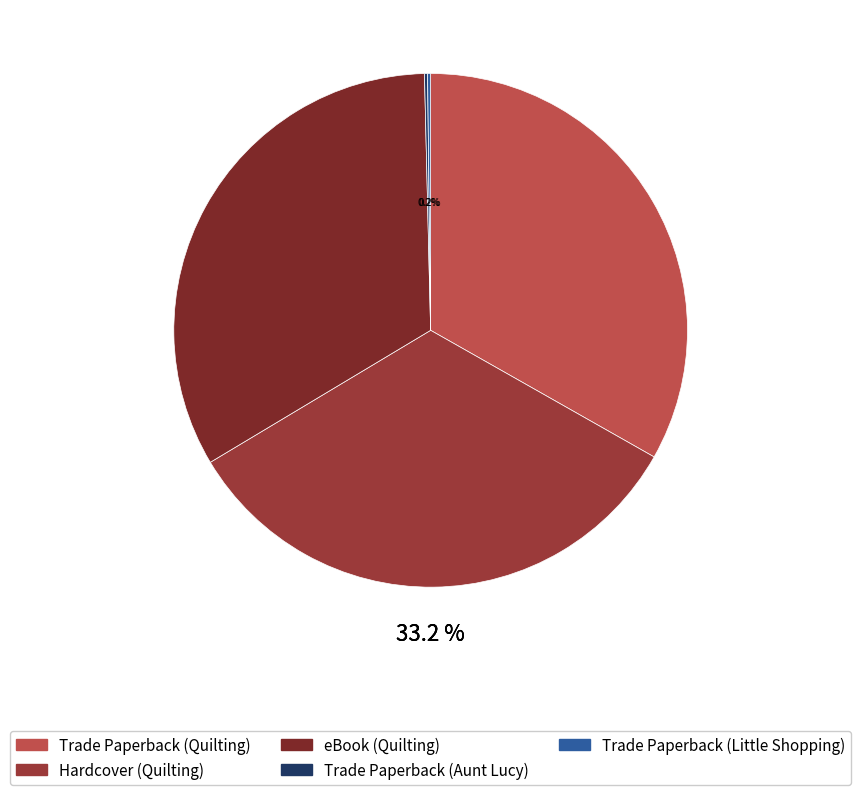

Which has a higher value, Trade Paperback (Little Shopping) or eBook (Quilting)?

eBook (Quilting)